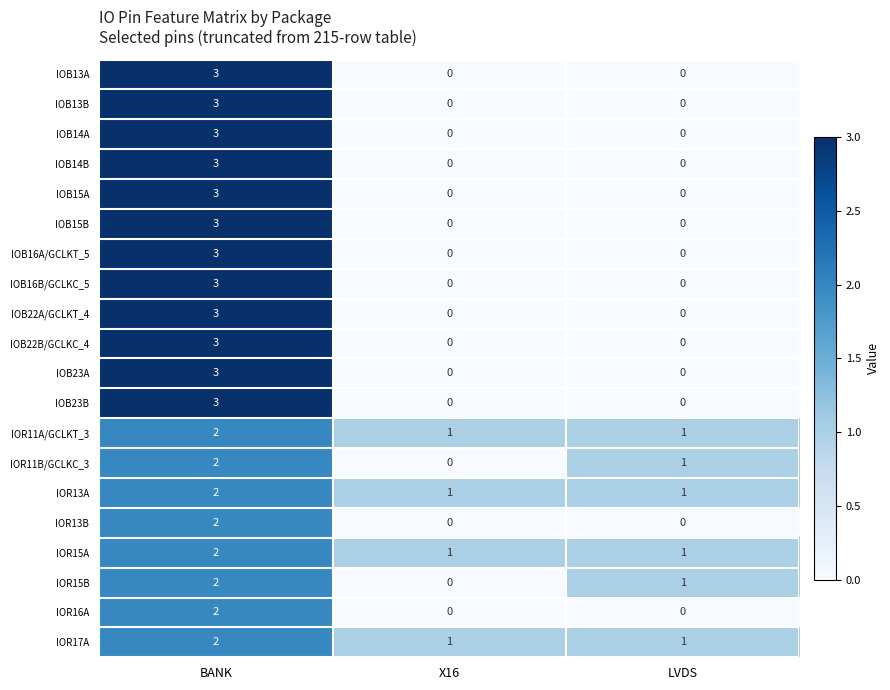

What is the difference between the IOB16A/GCLKT_5 values at BANK and X16?

3